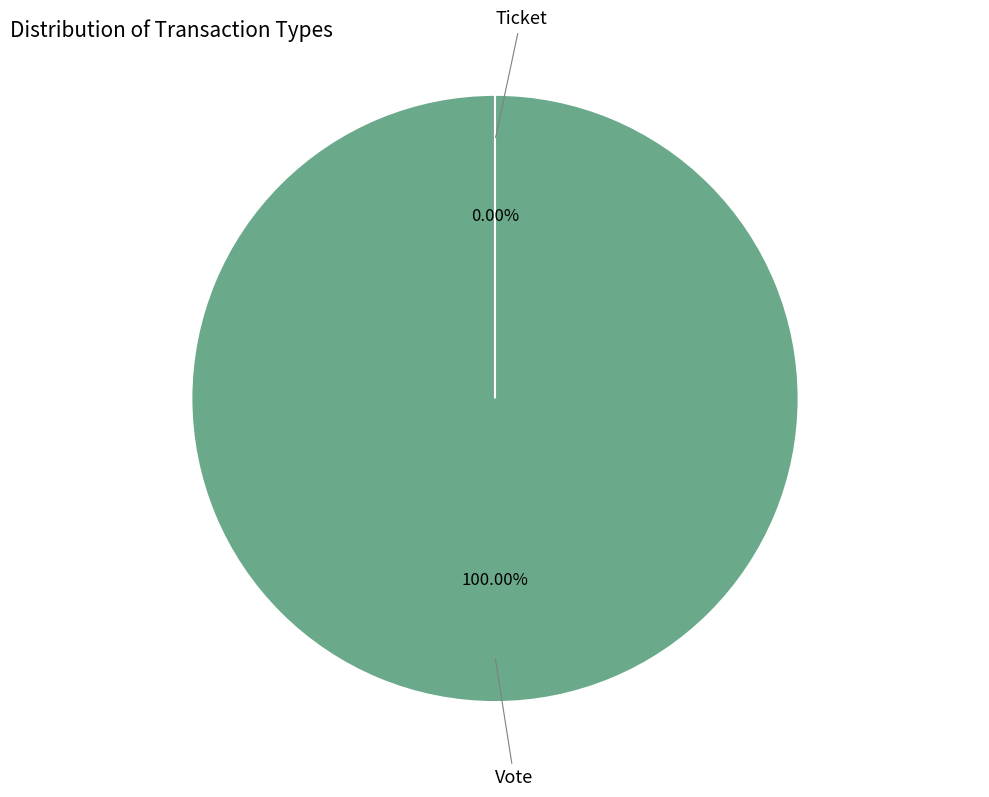

What is the change in value from Vote to Ticket?

-1